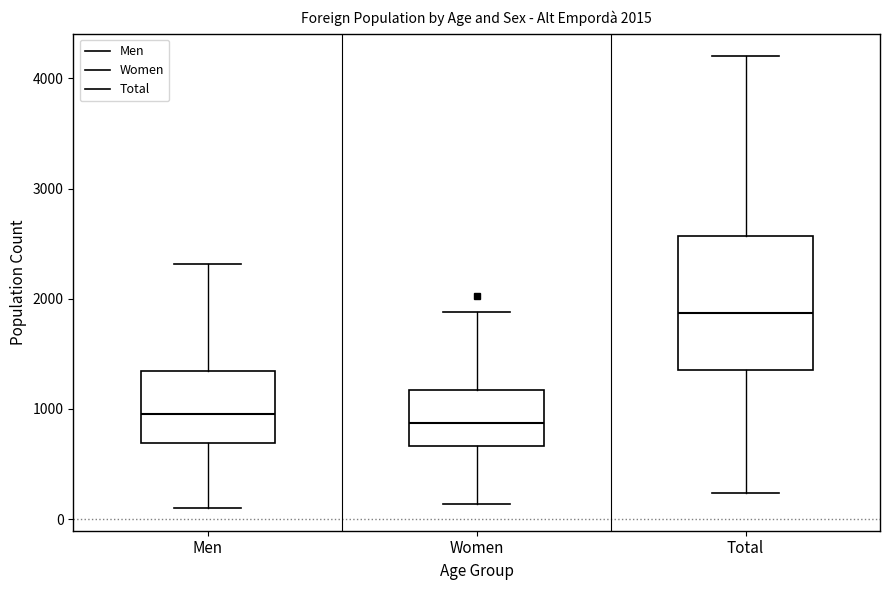

Comparing the boxes themselves (not the whiskers), which one is the tallest?

Total